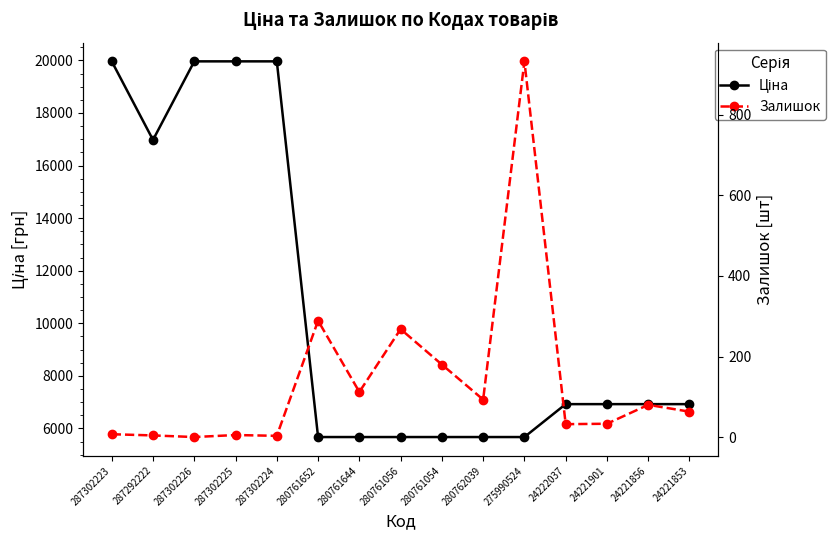

Rank the series by their average value, from highest to lowest.

Ціна, Залишок